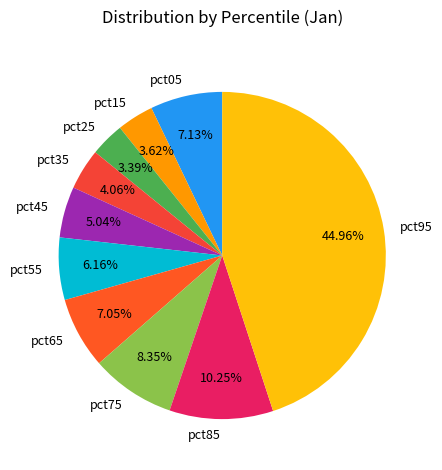

What percentage is the pct75 slice, to the nearest percent?

8%